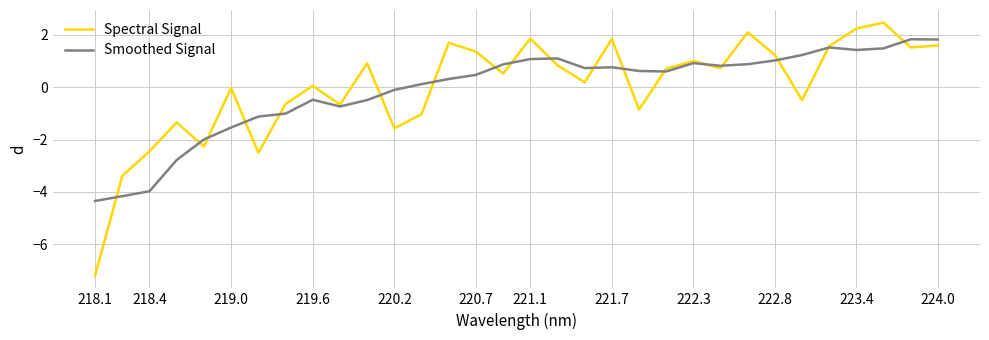

What is the greatest value displayed?

2.5